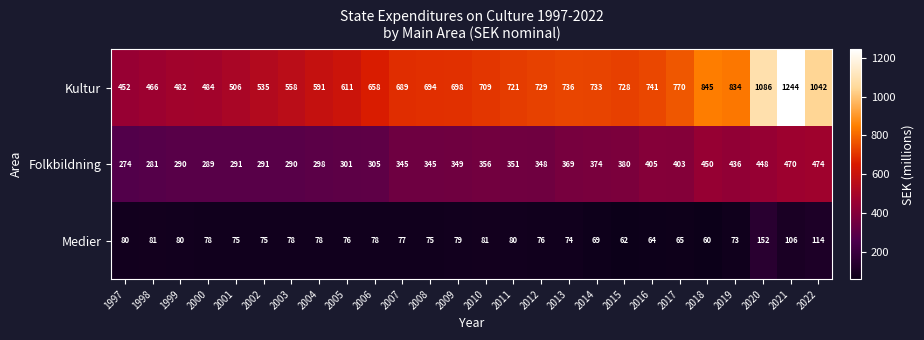

Is the value of Kultur at 2010 greater than the value of Medier at 2011?

Yes